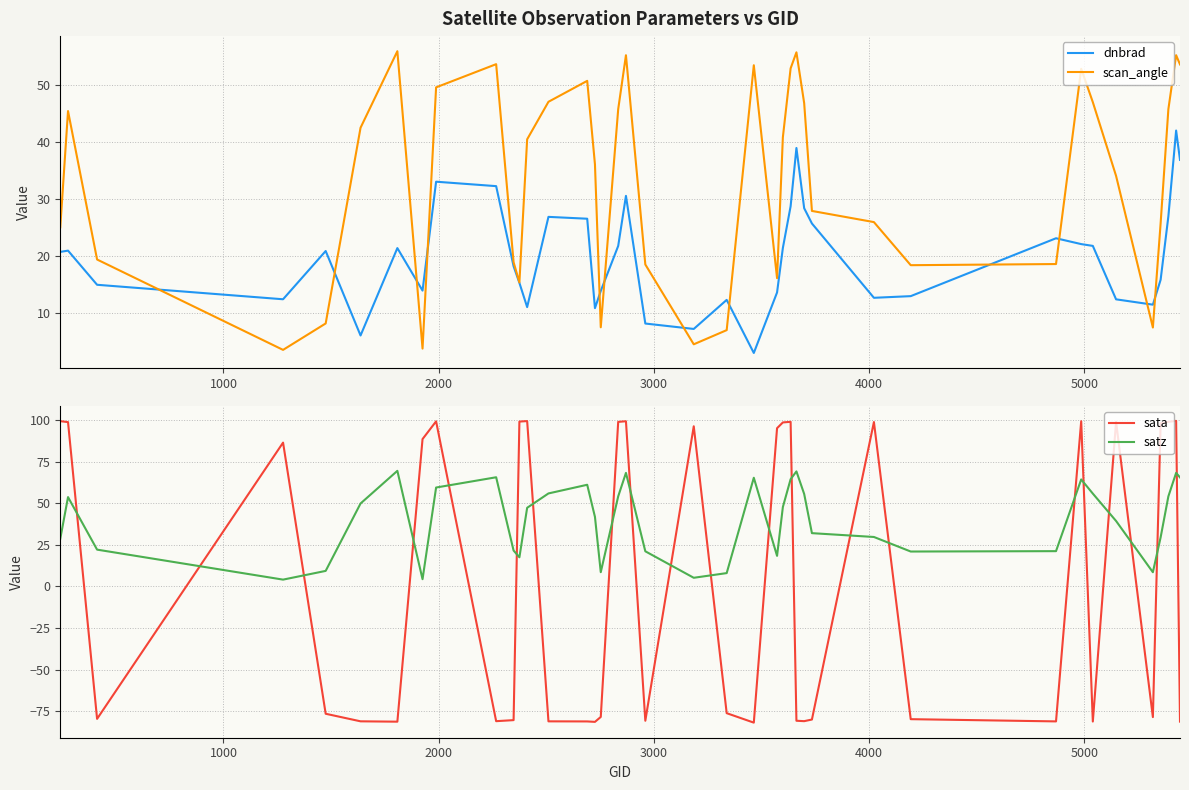

What is the maximum value for scan_angle?

55.9